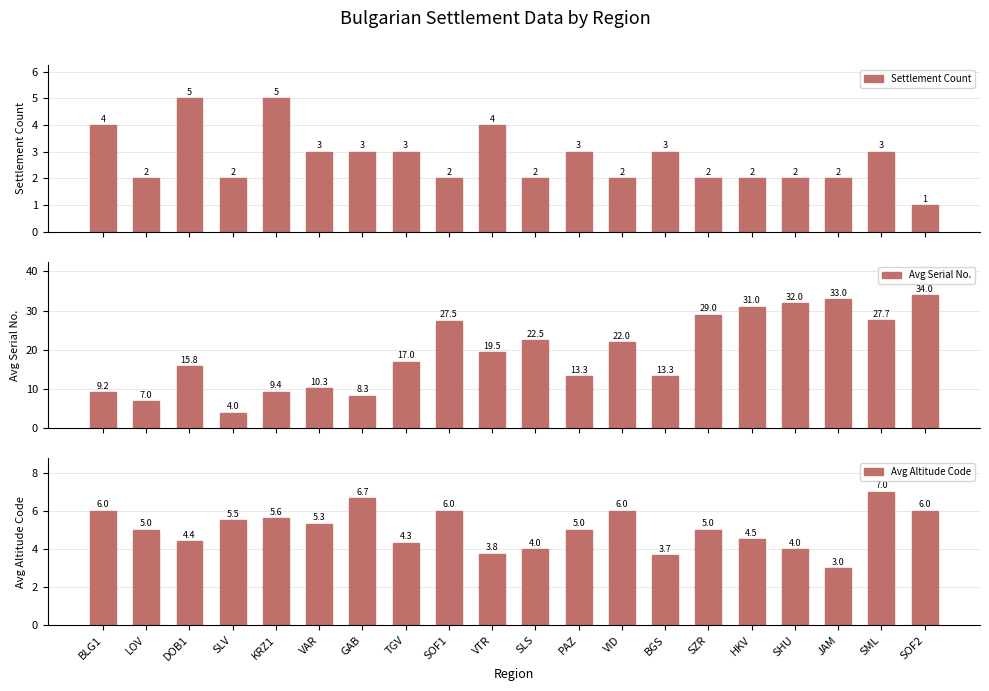

Reading left to right, what are all the values shown in this chart?

Settlement Count: BLG1=4.0	LOV=2.0	DOB1=5.0	SLV=2.0	KRZ1=5.0	VAR=3.0	GAB=3.0	TGV=3.0	SOF1=2.0	VTR=4.0	SLS=2.0	PAZ=3.0	VID=2.0	BGS=3.0	SZR=2.0	HKV=2.0	SHU=2.0	JAM=2.0	SML=3.0	SOF2=1.0
Avg Serial No.: BLG1=9.2	LOV=7.0	DOB1=15.8	SLV=4.0	KRZ1=9.4	VAR=10.3	GAB=8.3	TGV=17.0	SOF1=27.5	VTR=19.5	SLS=22.5	PAZ=13.3	VID=22.0	BGS=13.3	SZR=29.0	HKV=31.0	SHU=32.0	JAM=33.0	SML=27.7	SOF2=34.0
Avg Altitude Code: BLG1=6.0	LOV=5.0	DOB1=4.4	SLV=5.5	KRZ1=5.6	VAR=5.3	GAB=6.7	TGV=4.3	SOF1=6.0	VTR=3.8	SLS=4.0	PAZ=5.0	VID=6.0	BGS=3.7	SZR=5.0	HKV=4.5	SHU=4.0	JAM=3.0	SML=7.0	SOF2=6.0